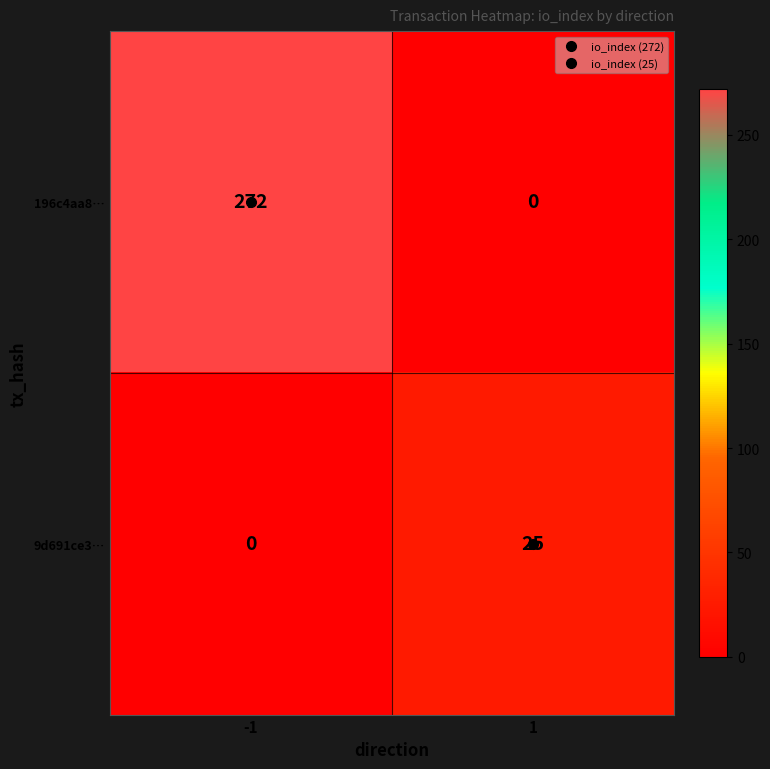

At which category does the chart reach its peak across all series?

-1